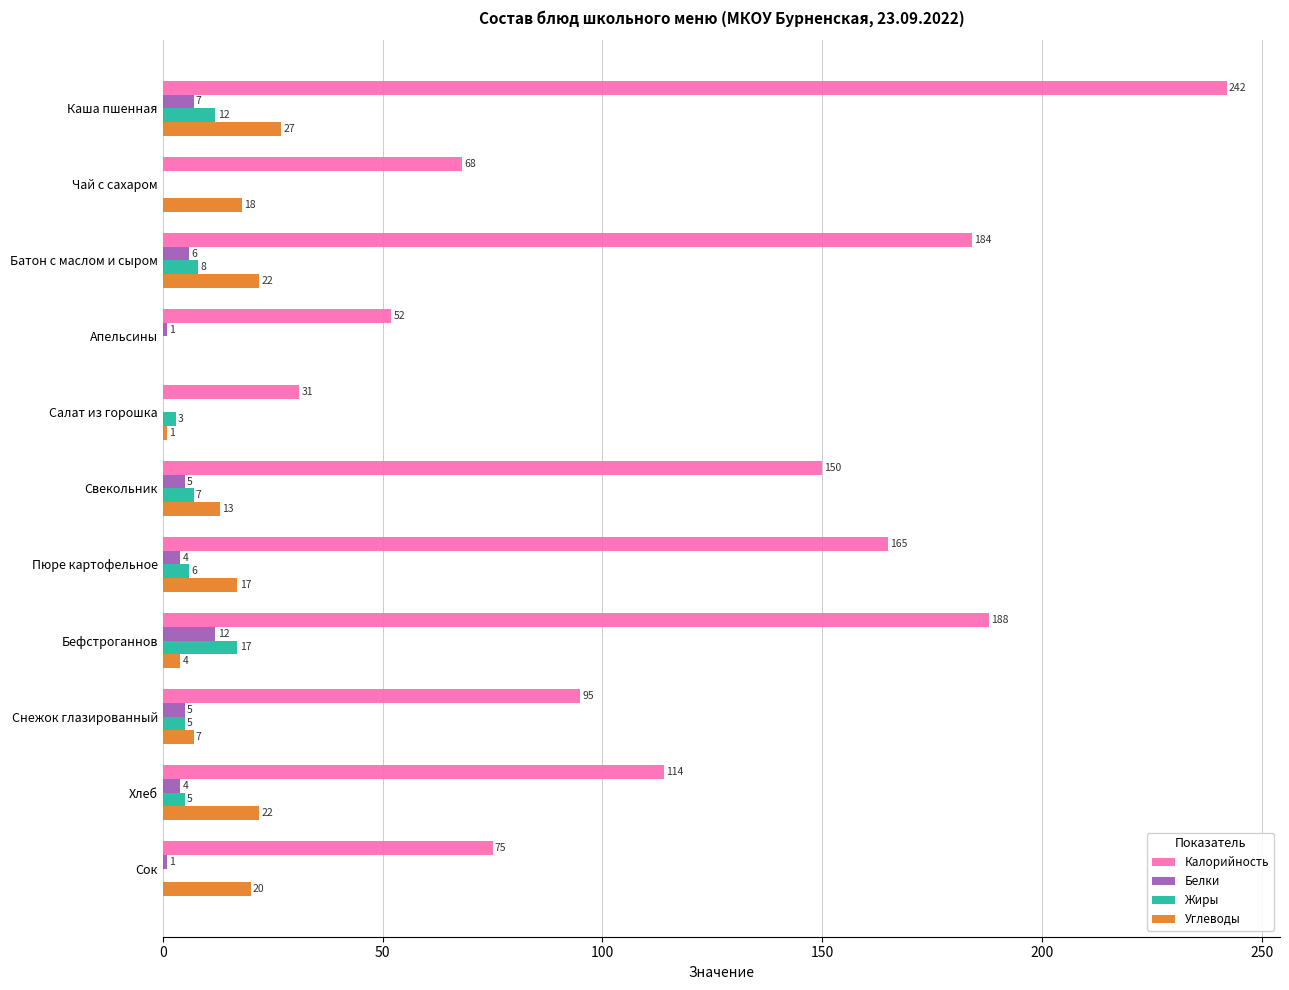

What is the greatest value displayed?

242